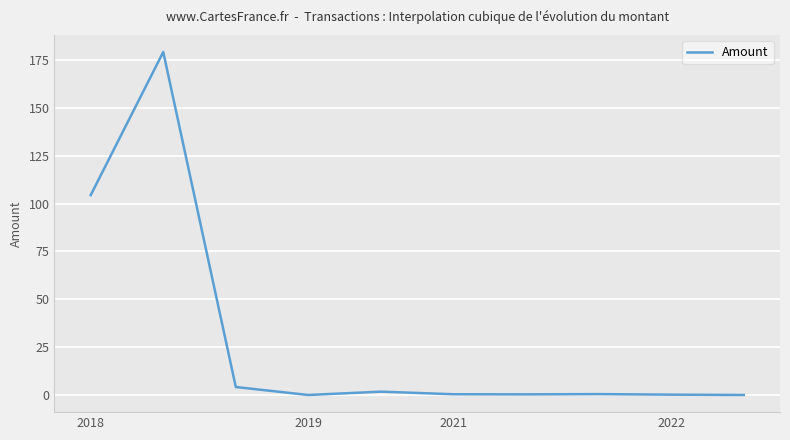

What is the difference between the maximum and minimum values?

179.2